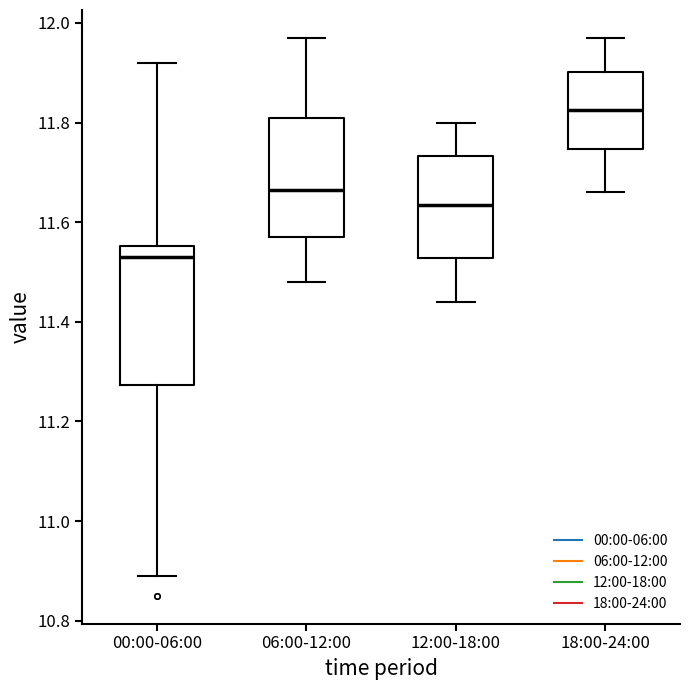

Reading left to right, transcribe this box plot: for each box, give where its median line is, the range the box spans, and where its two whiskers end, as read against the y-axis. The values are not printed on the chart, so give them approximately, as read against the axis.

00:00-06:00: median 11.54, box 11.28 to 11.56, whiskers 10.90 to 11.92
06:00-12:00: median 11.66, box 11.58 to 11.82, whiskers 11.48 to 11.98
12:00-18:00: median 11.64, box 11.52 to 11.74, whiskers 11.44 to 11.80
18:00-24:00: median 11.82, box 11.74 to 11.90, whiskers 11.66 to 11.98